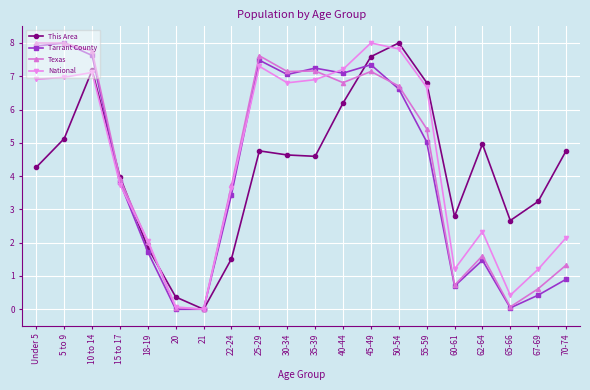

True or false: National has more than 2 points higher than both neighbors.

True